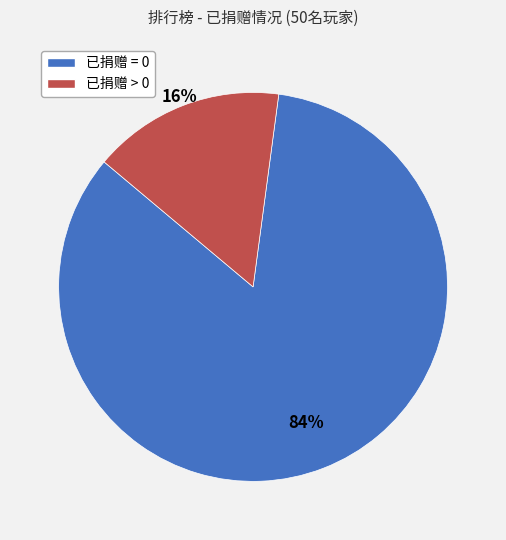

True or false: 已捐赠 > 0 accounts for 16% of the total.

True